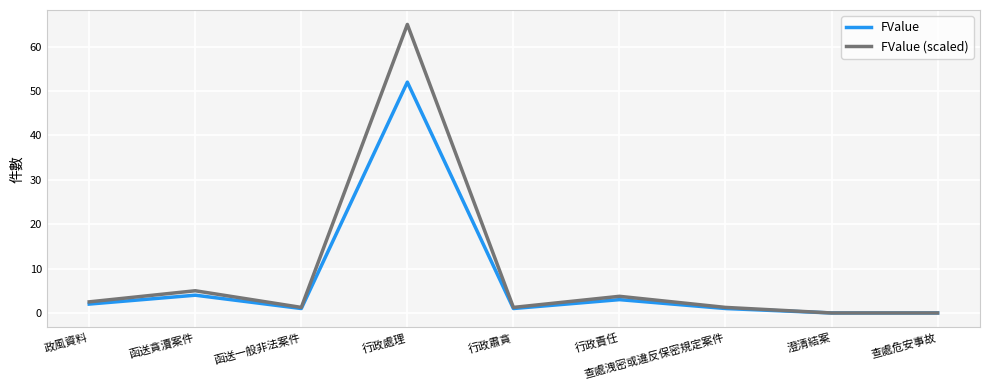

What is the total value across all series at 行政處理?

117.0